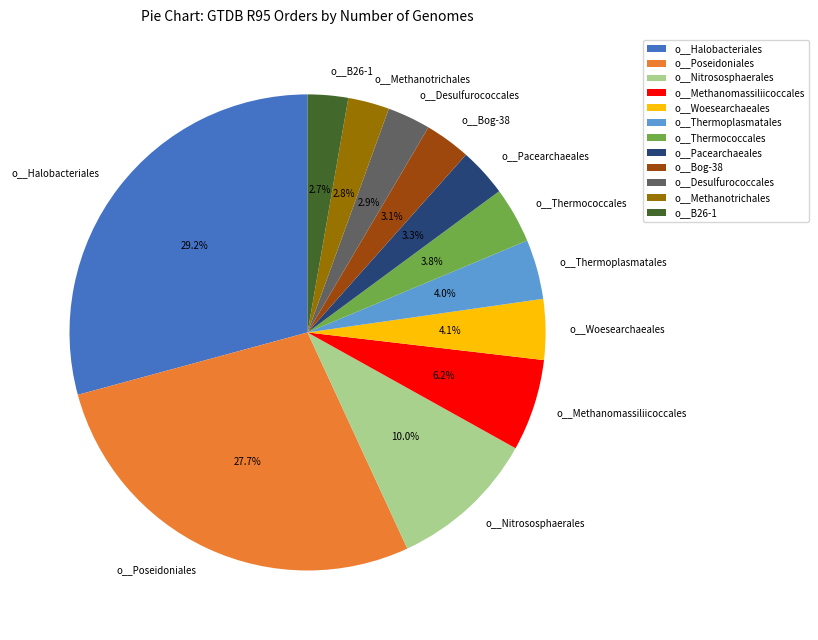

To the nearest percent, what is the combined percentage of o__Woesearchaeales and o__Desulfurococcales?

7%